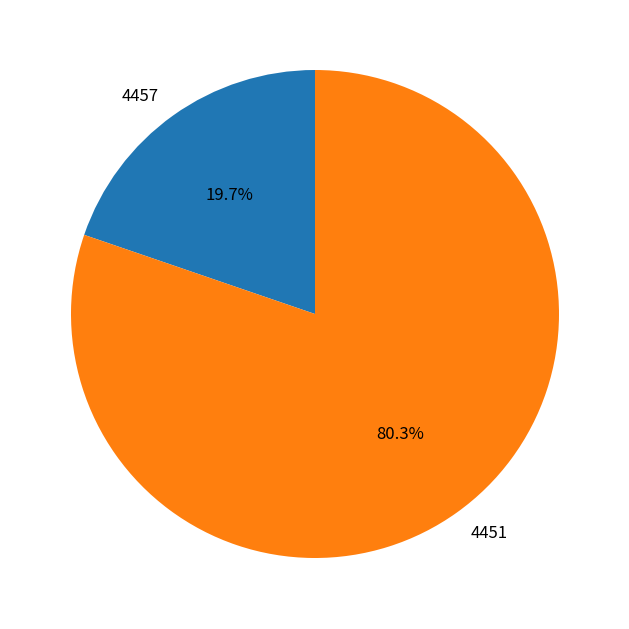

What percentage is the 4457 slice, to the nearest percent?

20%